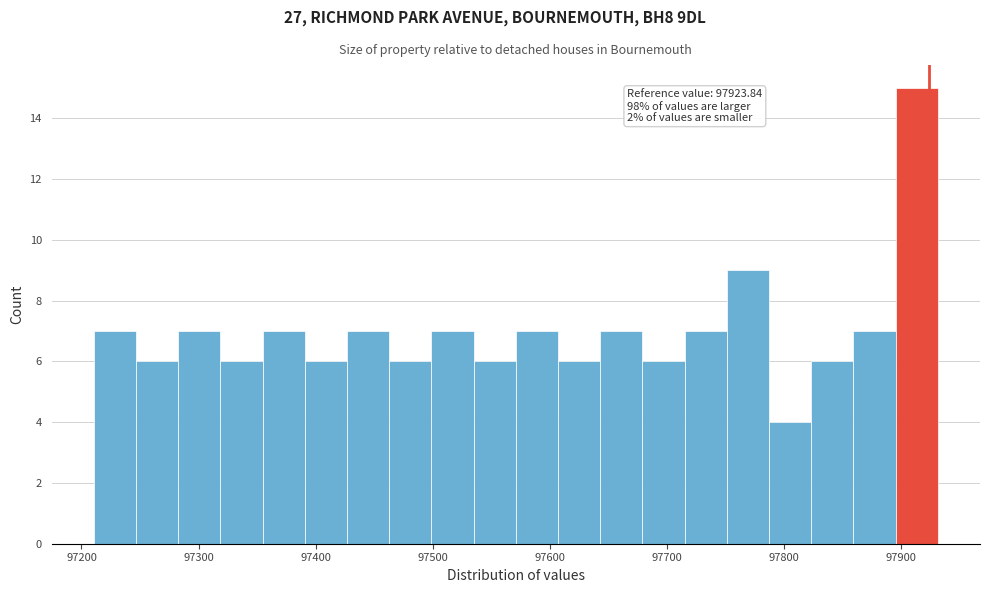

Around what value on the x-axis is the tallest bar? Give the approximate position of its centre, as read against the axis.

97910